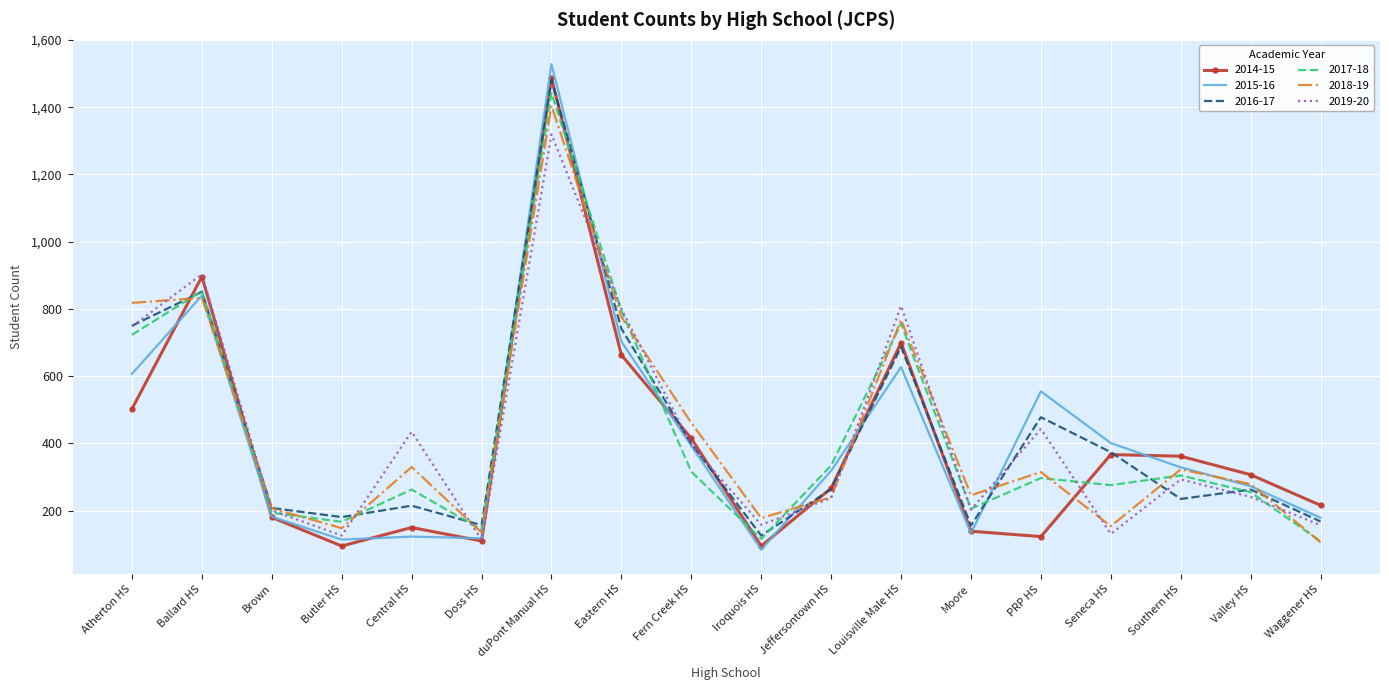

Which label corresponds to the largest value in the chart?

duPont Manual HS